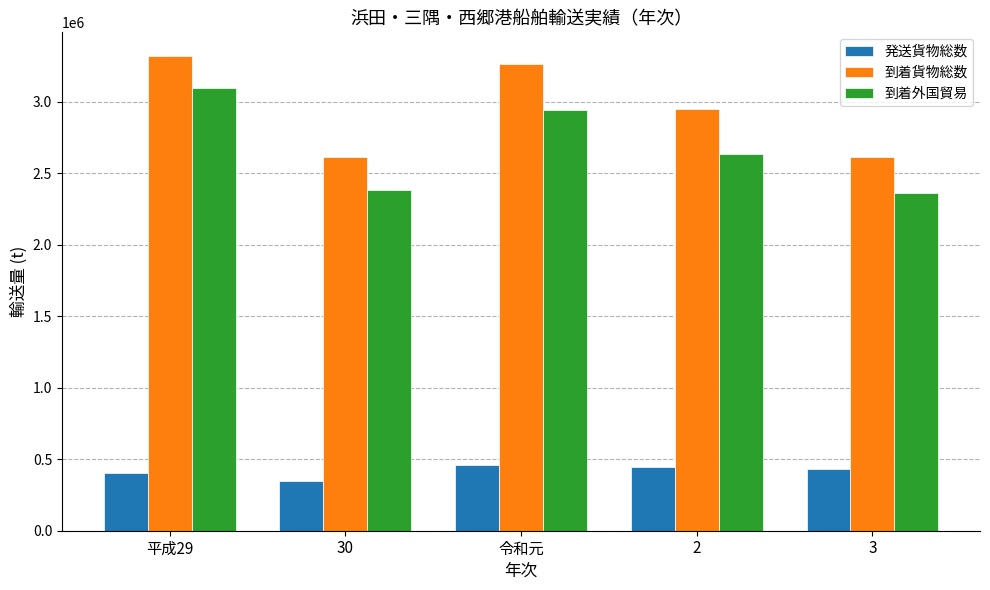

What is the value of the 発送貨物総数 bar at the 2nd from the left?

345794